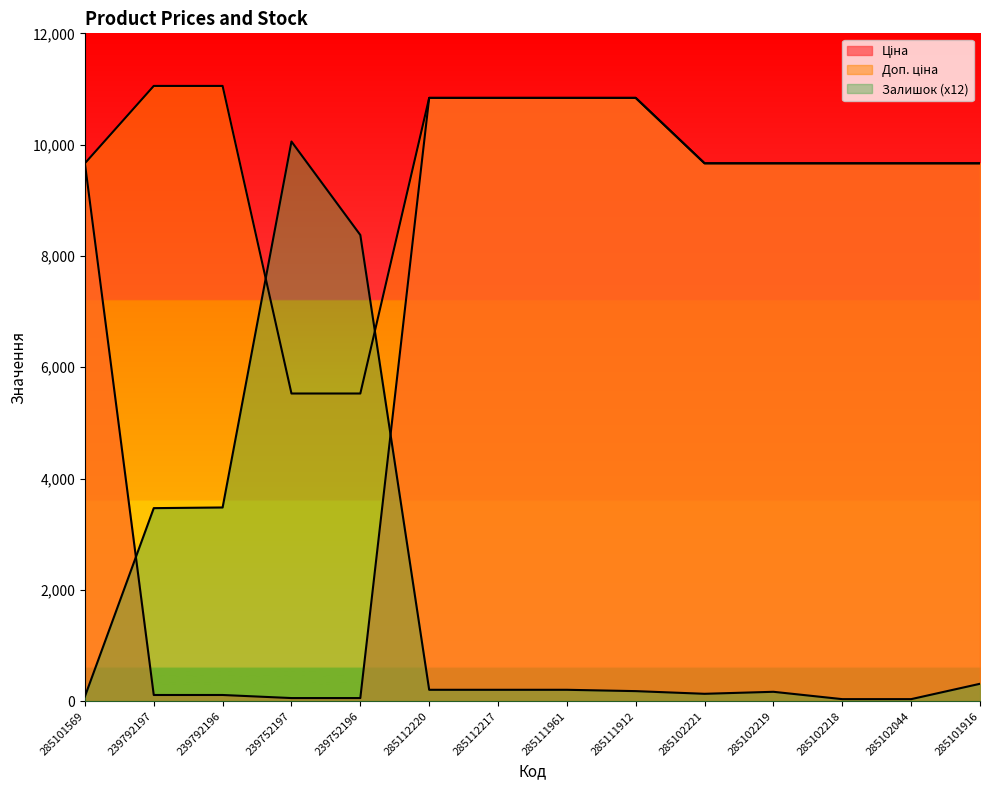

What is the sum of the Доп. ціна values at 285102044 and 285101916?

19329.3